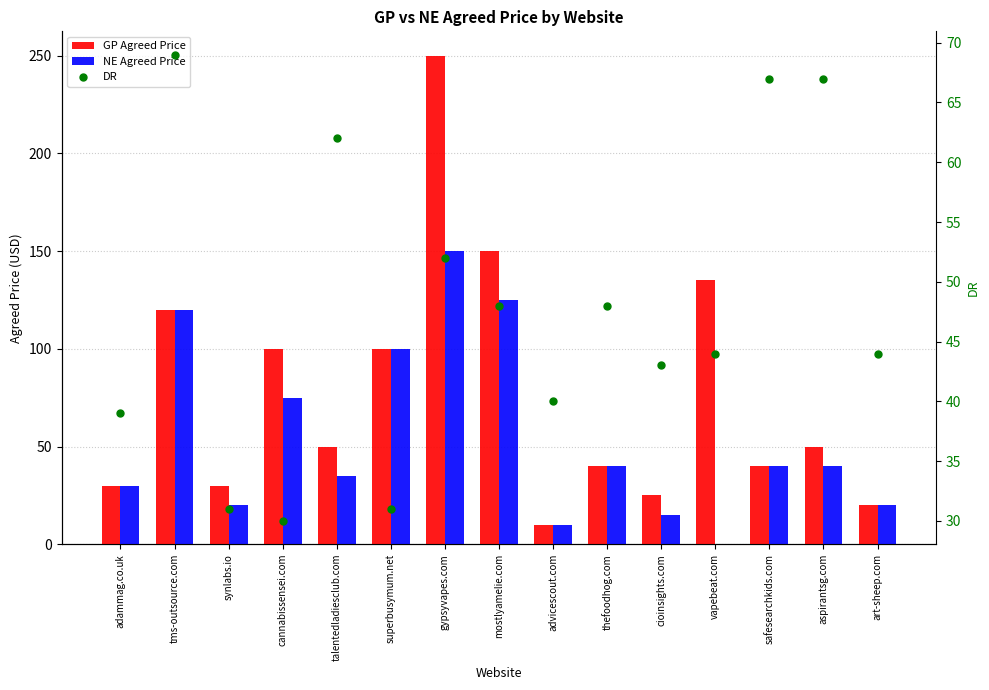

Are the bars grouped side by side (vs. stacked)?

Yes